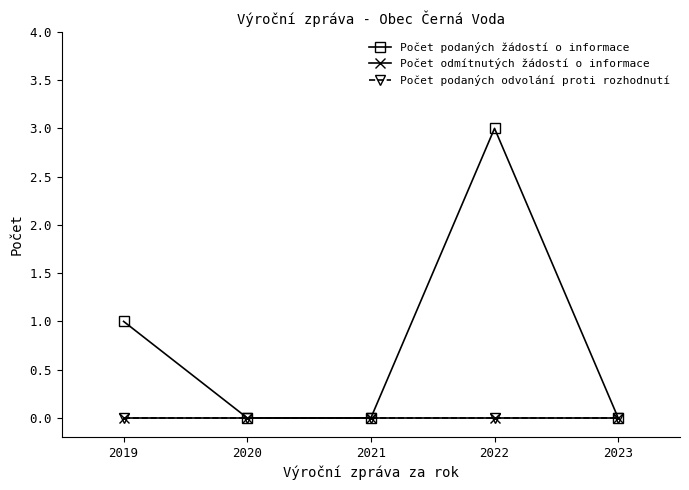

At how many categories does at least one series exceed 2?

1